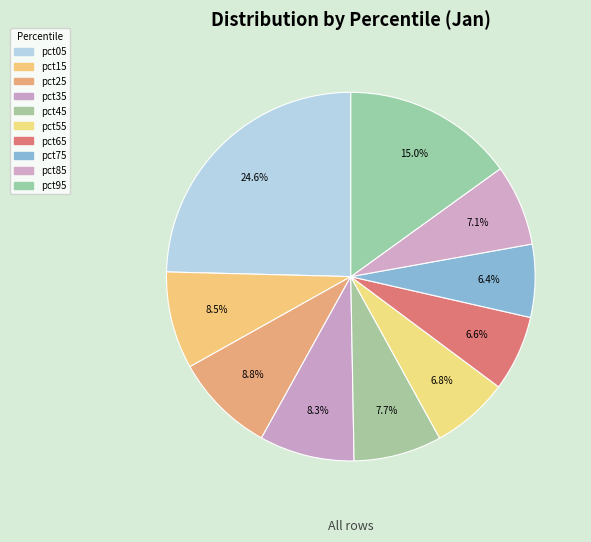

Which slice is the smallest?

pct75